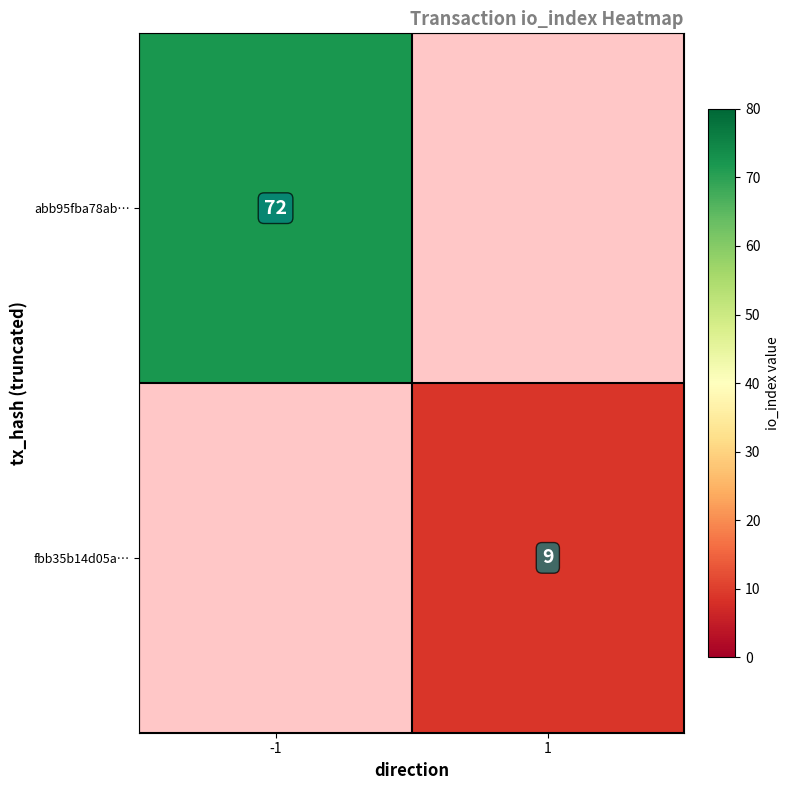

What is the maximum value shown in the chart?

72.0